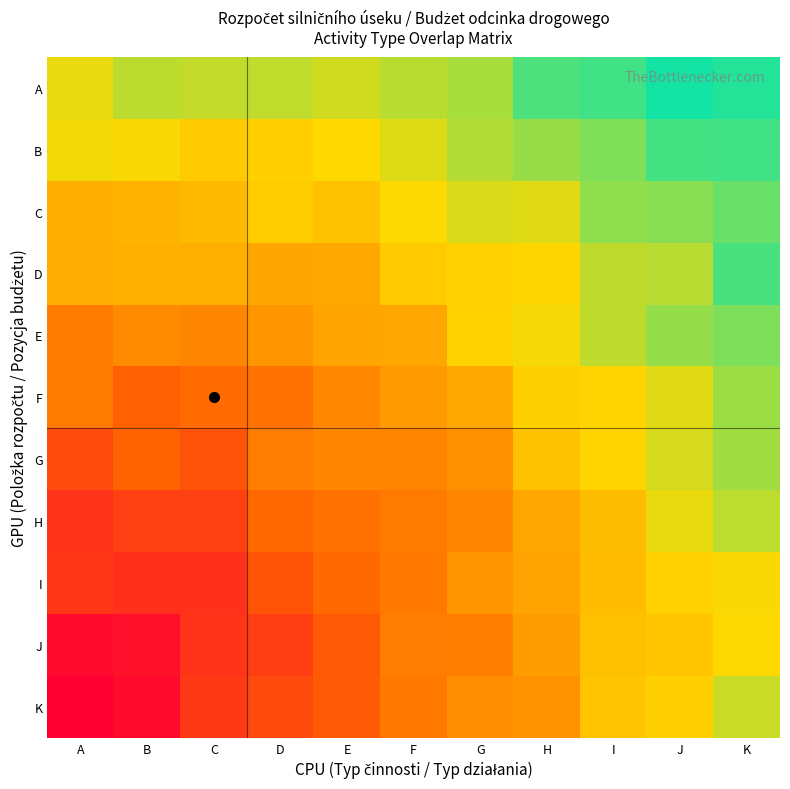

What is the spread (max minus min) of values at C?

0.6